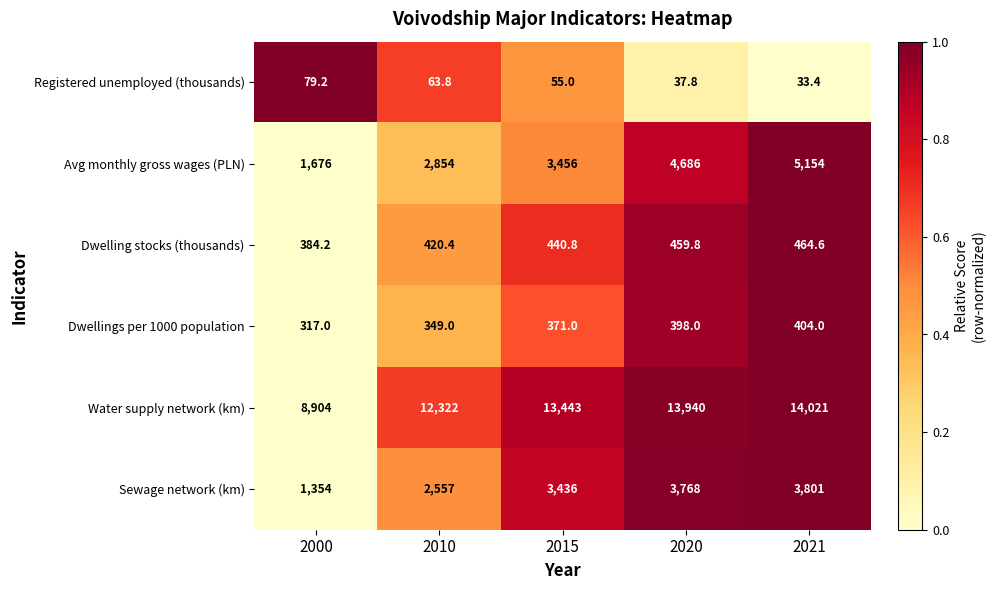

Where is Water supply network (km) nearest to the value 11462?

2010